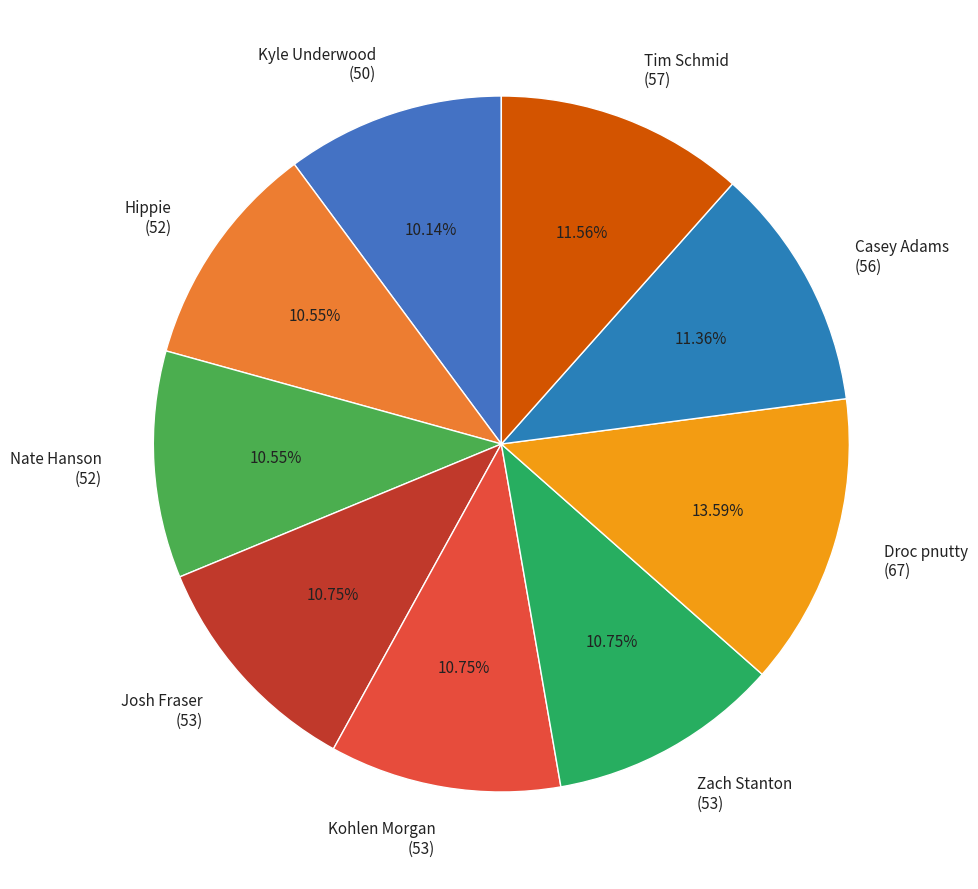

Do Casey Adams (56) and Hippie (52) together represent more than half of the pie?

No